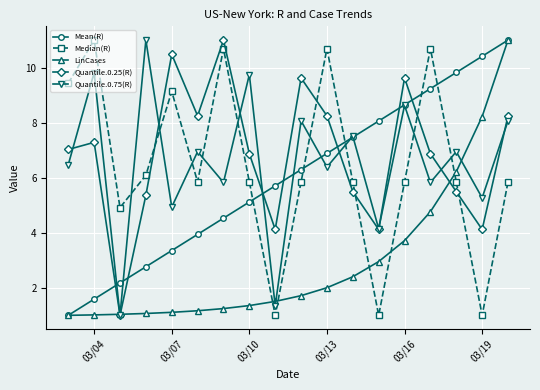

What is the smallest value displayed?

1.0